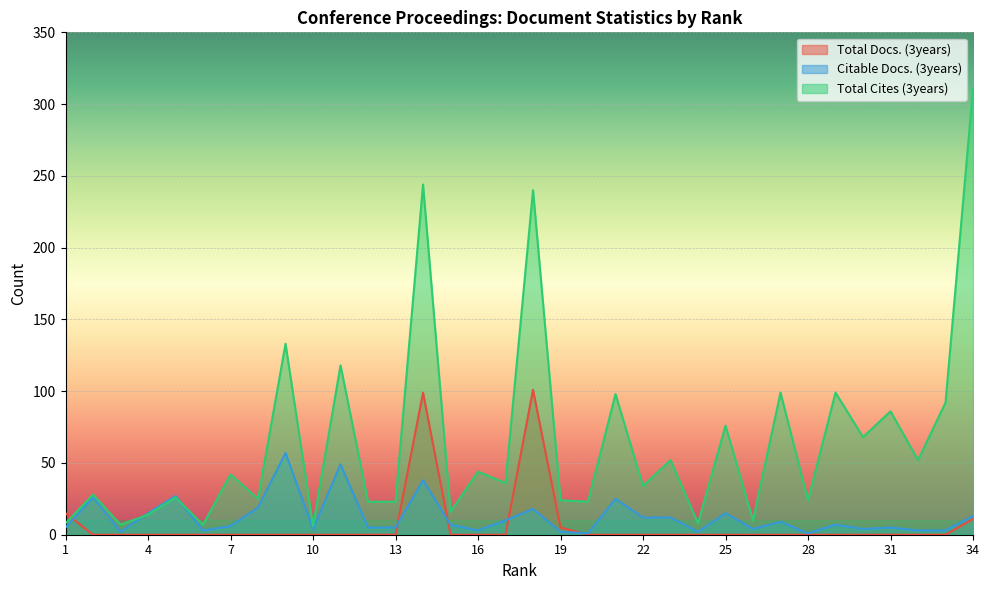

After their last crossing, which series has the higher values: Total Docs. (3years) or Citable Docs. (3years)?

Citable Docs. (3years)